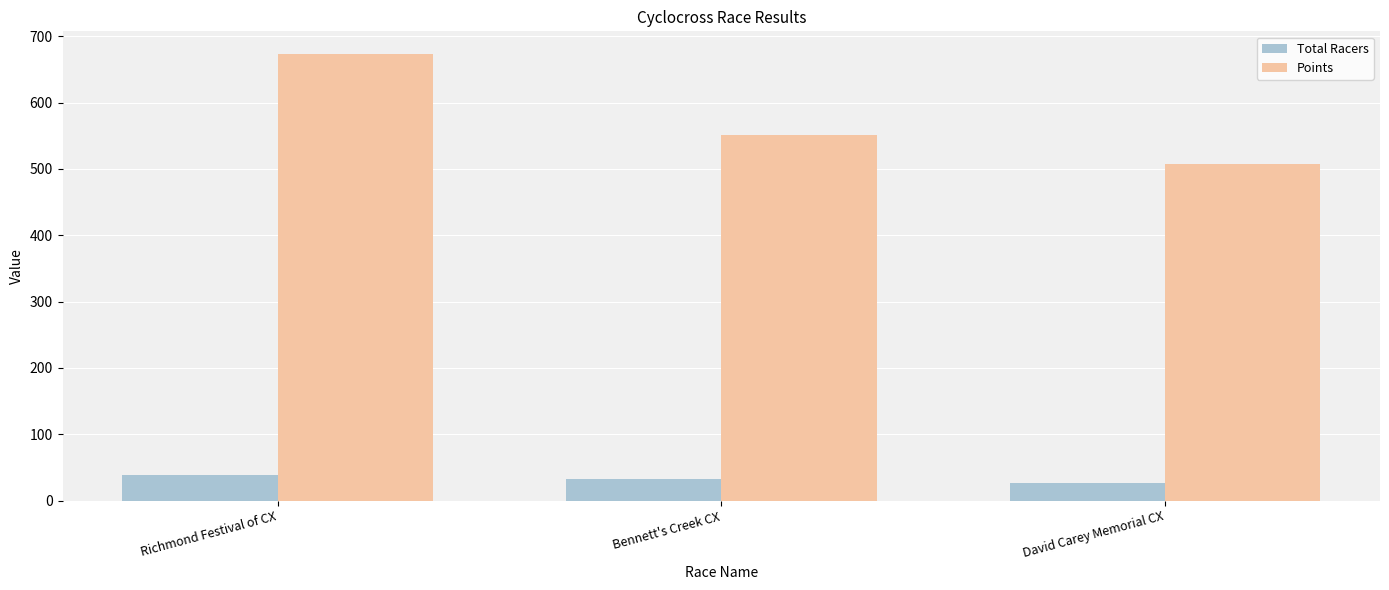

What position from the right is Bennett's Creek CX?

2